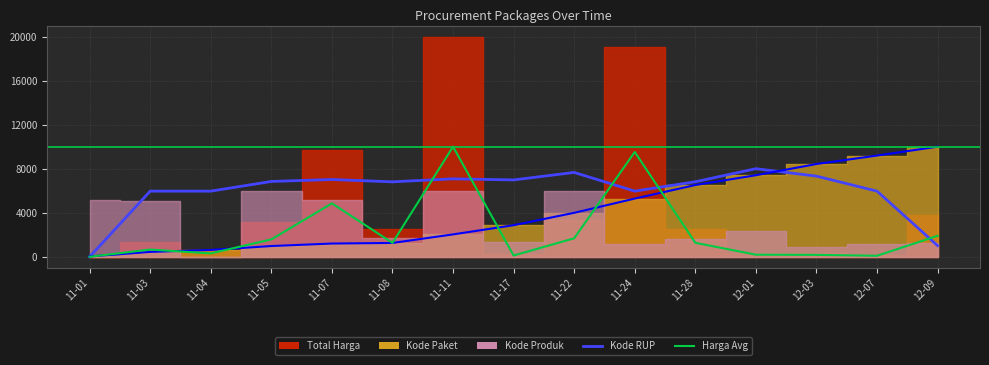

How many lines are shown in the chart?

3